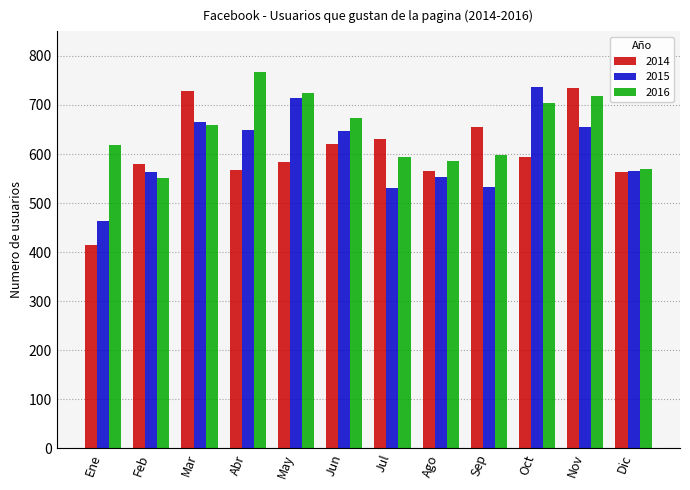

What is the spread (max minus min) of values at Abr?

199